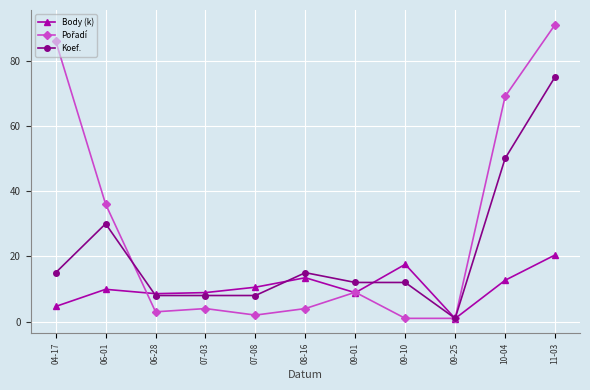

At which category is the sum across all series the highest?

11-03